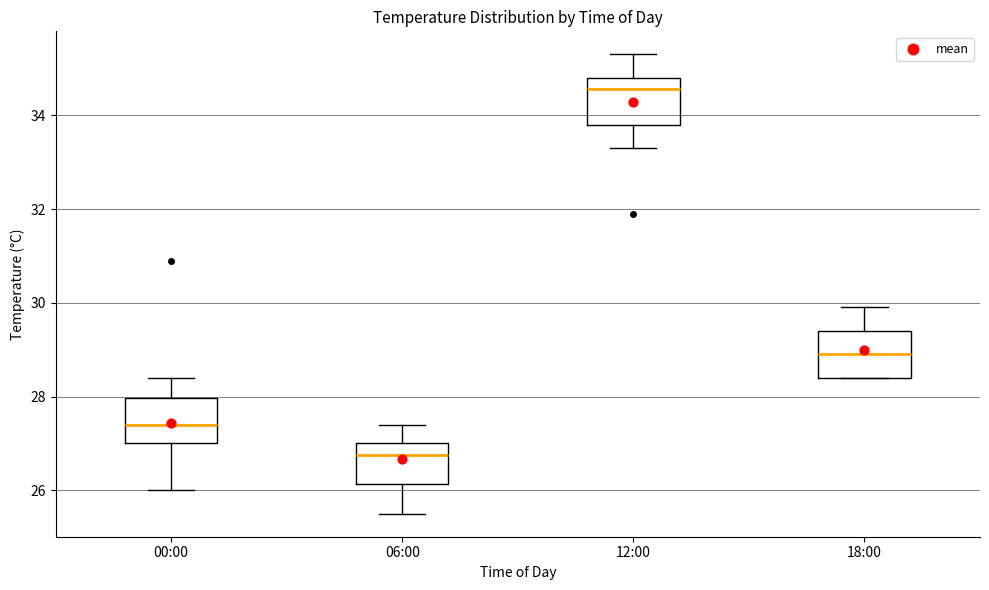

Reading left to right, transcribe this box plot: for each box, give where its median line is, the range the box spans, and where its two whiskers end, as read against the y-axis. The values are not printed on the chart, so give them approximately, as read against the axis.

00:00: median 27.4, box 27.0 to 28.0, whiskers 26.0 to 28.4
06:00: median 26.8, box 26.2 to 27.0, whiskers 25.6 to 27.4
12:00: median 34.6, box 33.8 to 34.8, whiskers 33.4 to 35.4
18:00: median 29.0, box 28.4 to 29.4, whiskers 28.4 to 30.0